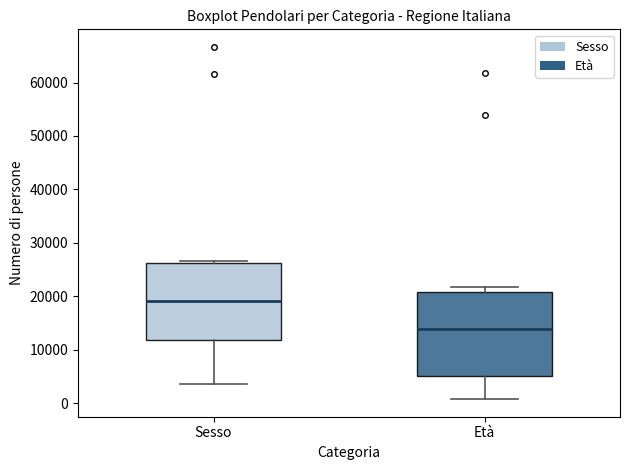

Comparing the boxes themselves (not the whiskers), which one is the tallest?

Età